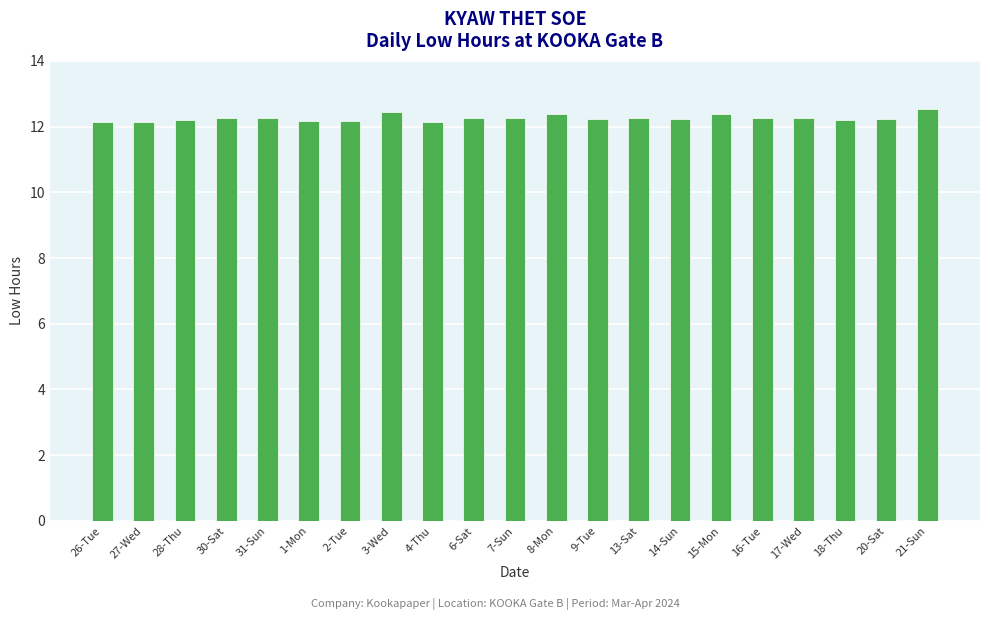

True or false: the data shows 7.4 at 31-Sun.

False